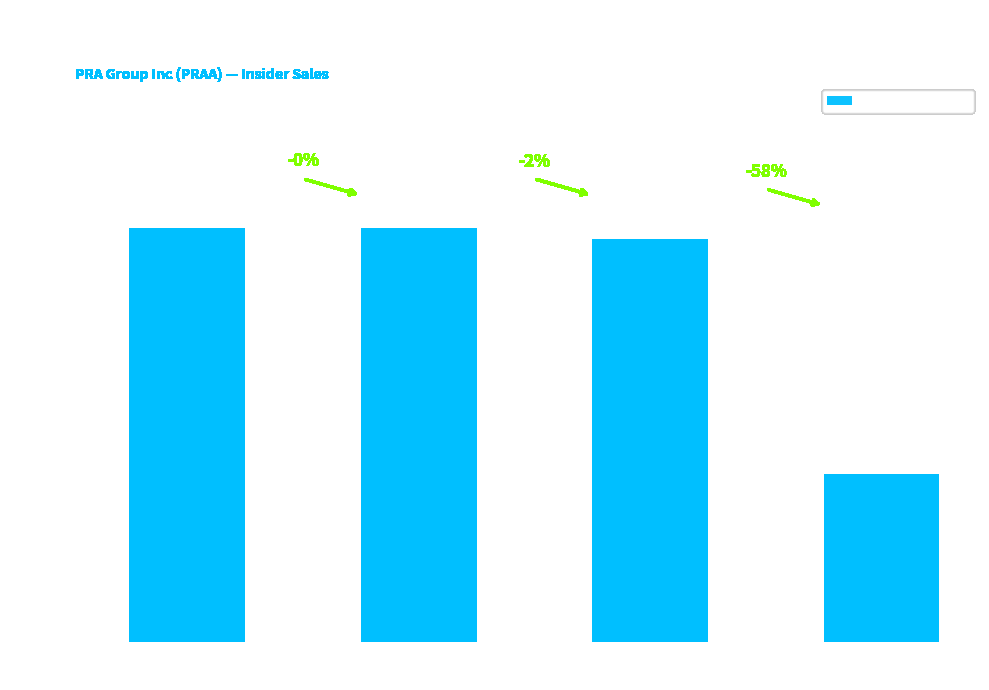

Reading left to right, list all the values displayed in this chart.

119624	119604	116651	48725